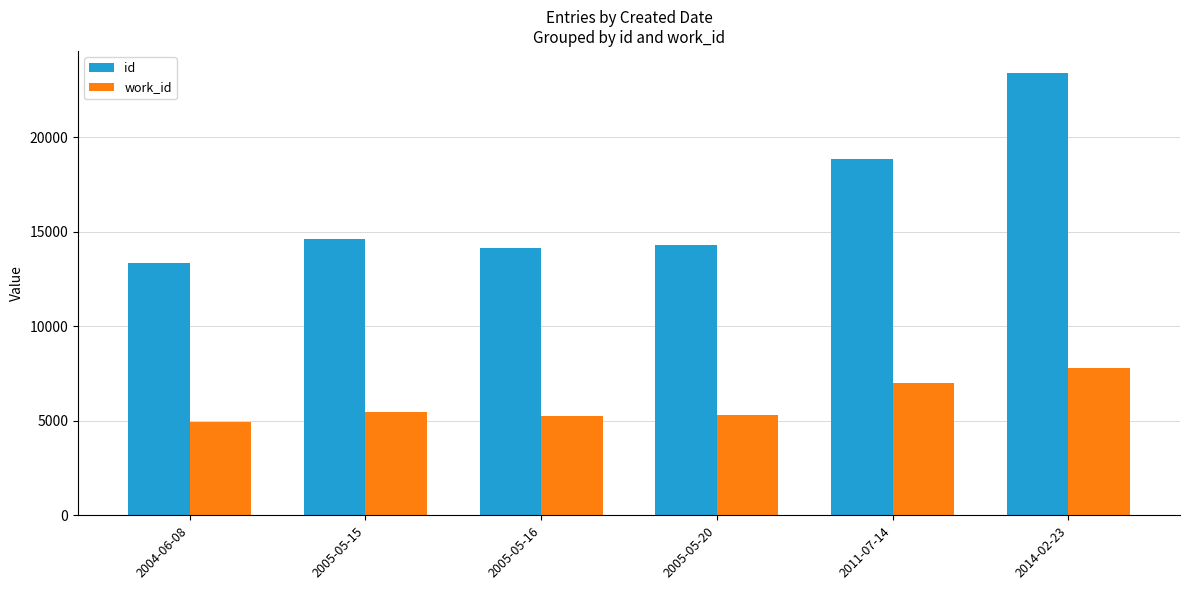

What is the value of the work_id bar at the 4th from the left?

5318